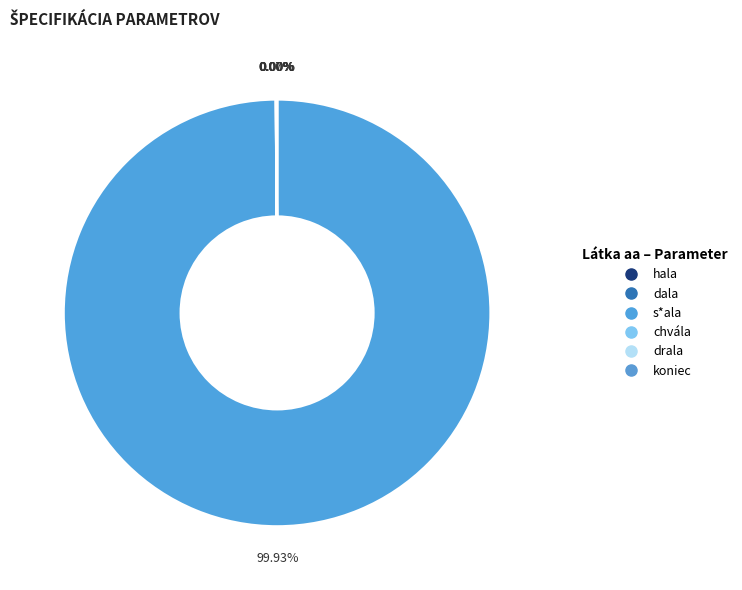

How many segments does this pie chart have?

6